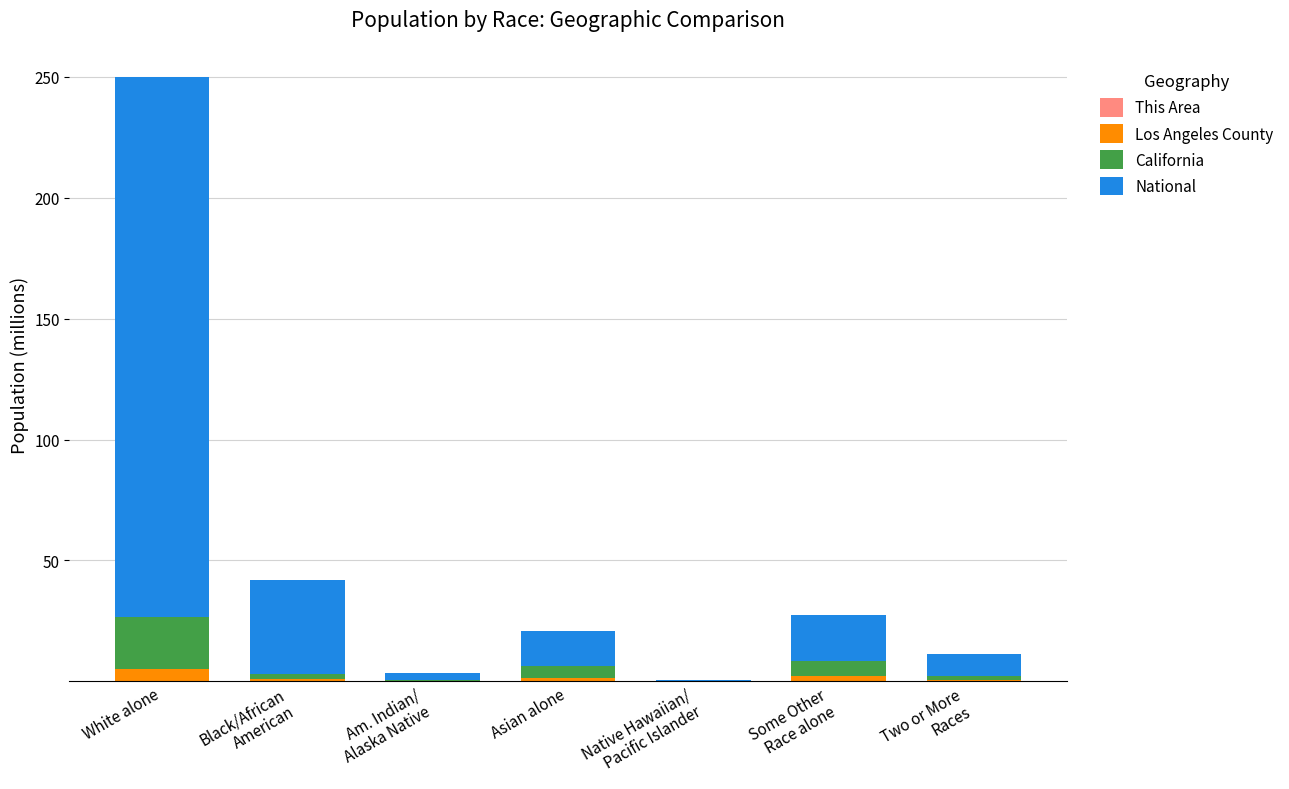

At which category is the sum across all series the highest?

White alone